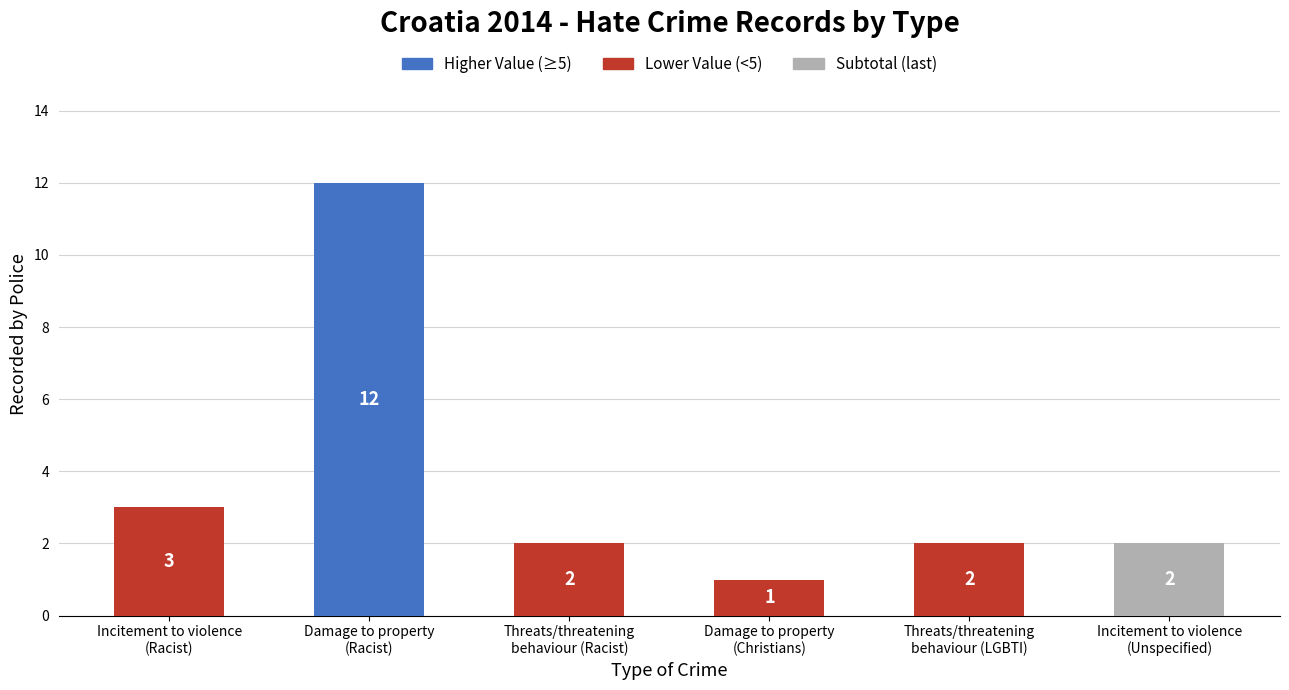

Reading right to left, what are all the values shown in this chart?

Incitement to violence
(Unspecified)=2	Threats/threatening
behaviour (LGBTI)=2	Damage to property
(Christians)=1	Threats/threatening
behaviour (Racist)=2	Damage to property
(Racist)=12	Incitement to violence
(Racist)=3